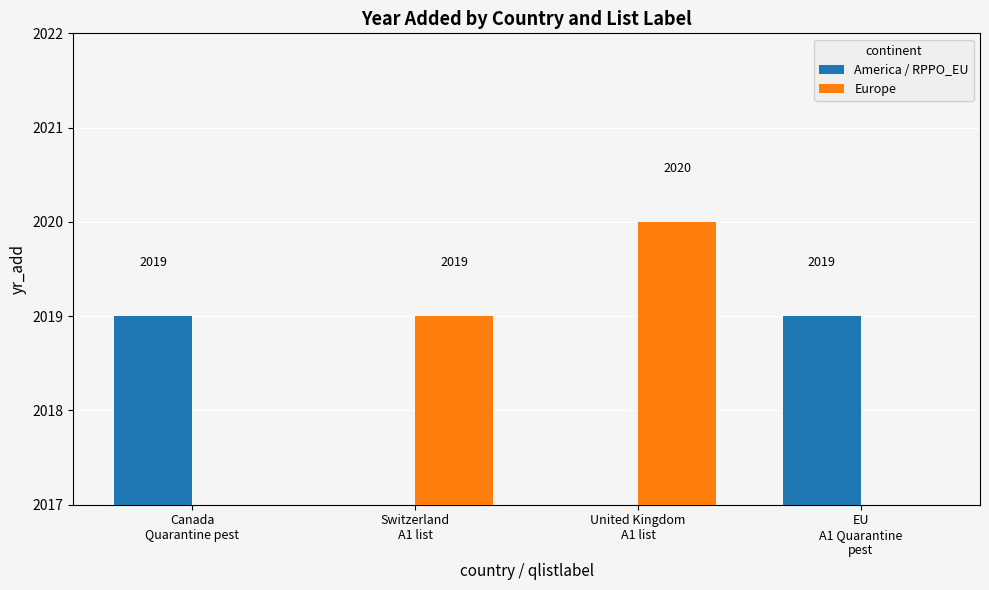

At which label is America / RPPO_EU closest to 1009?

Switzerland
A1 list